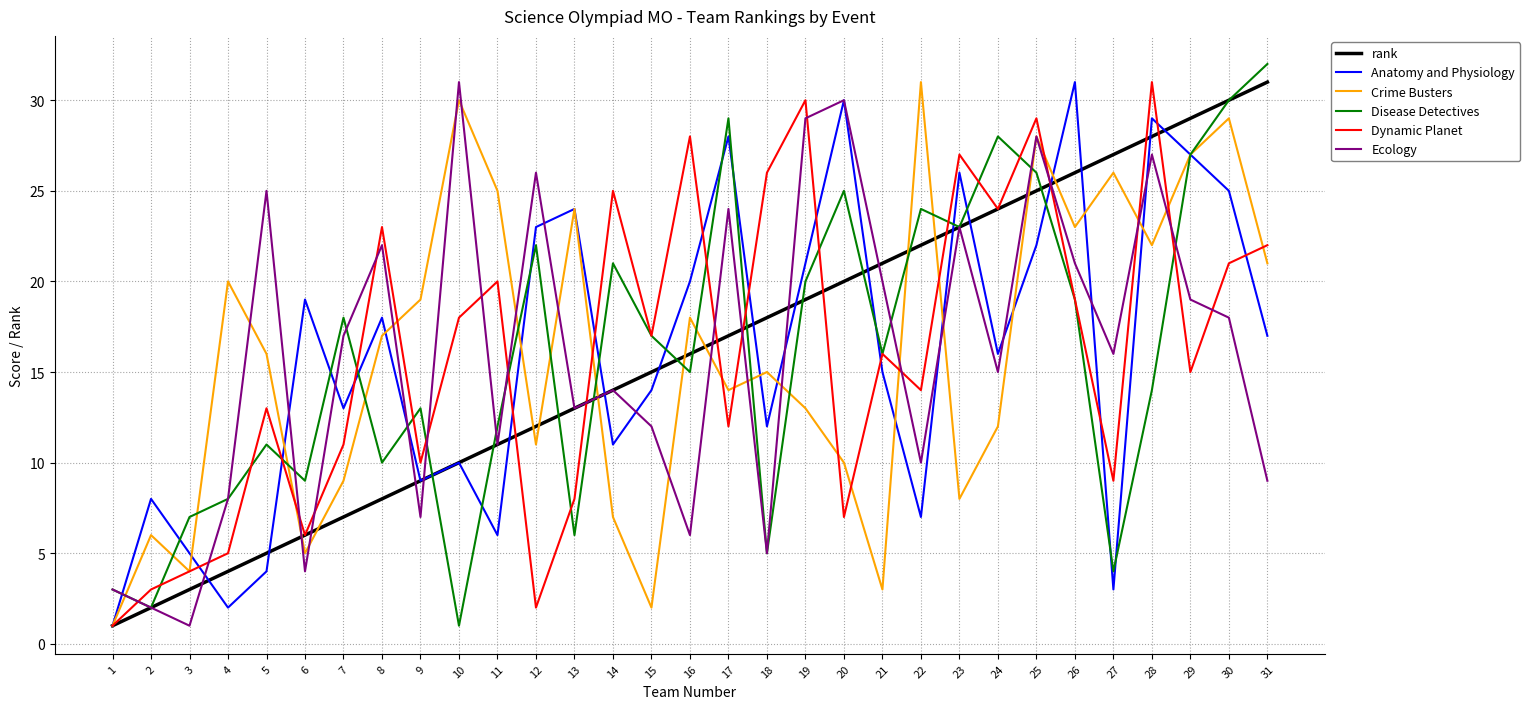

What are all the series names shown in the legend?

rank, Anatomy and Physiology, Crime Busters, Disease Detectives, Dynamic Planet, Ecology